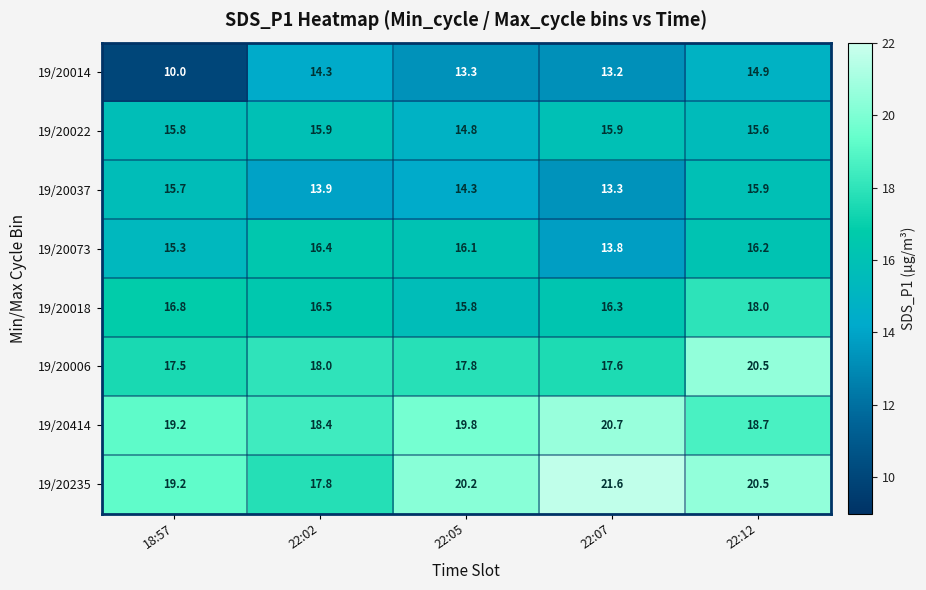

The 19/20018 series shows 16.8 at 18:57. True or false?

True